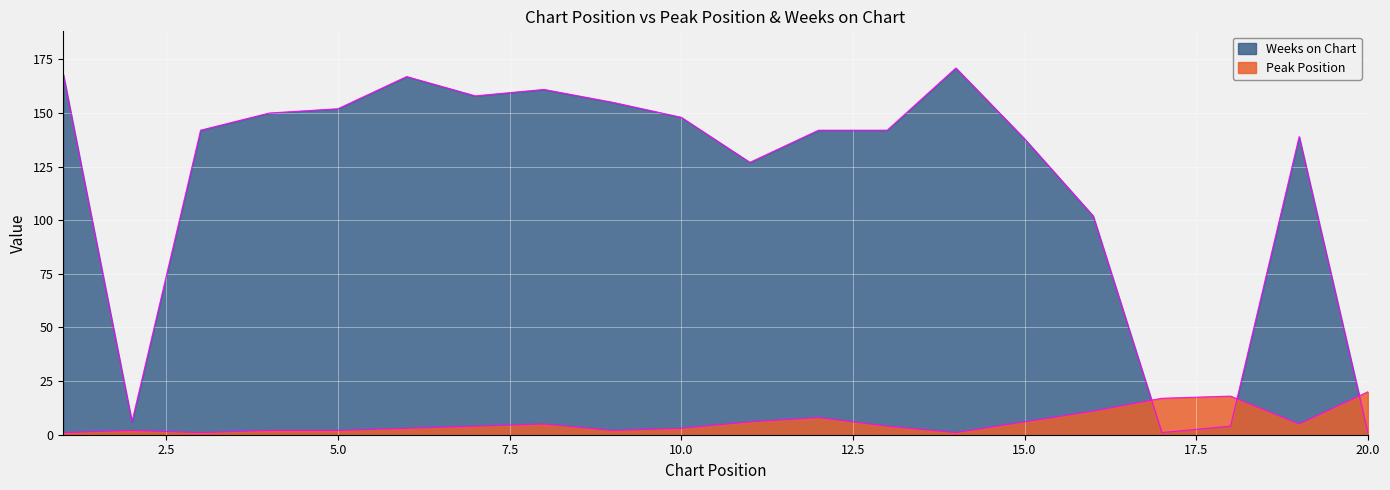

Where is the first local maximum for Peak Position?

2